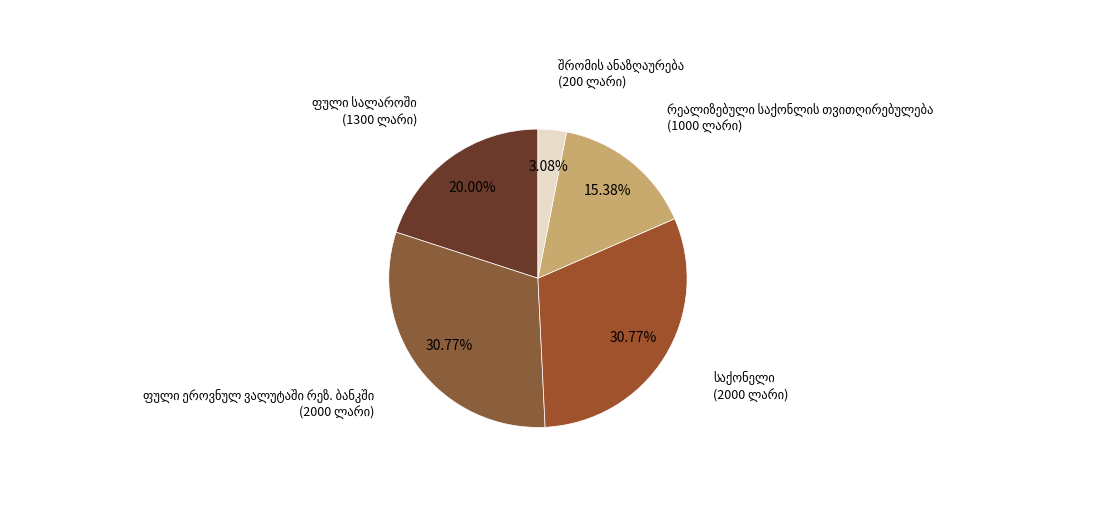

To the nearest percent, what percentage of the pie is ფული სალაროში?

20%